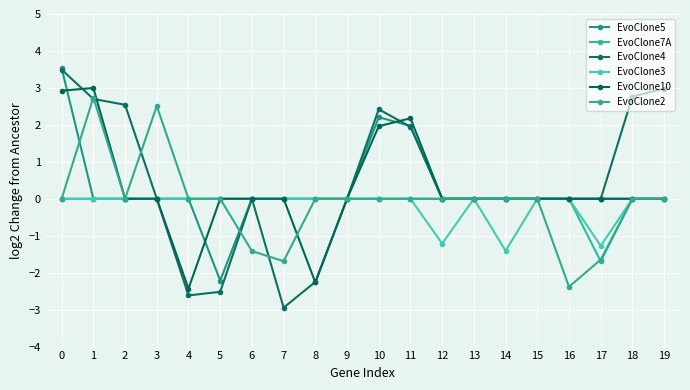

Reading right to left, what are all the values shown in this chart?

EvoClone5: 19=0.0	18=0.0	17=0.0	16=0.0	15=0.0	14=0.0	13=0.0	12=0.0	11=2.0	10=2.2	9=0.0	8=0.0	7=0.0	6=0.0	5=-2.2	4=0.0	3=0.0	2=0.0	1=0.0	0=3.5
EvoClone7A: 19=0.0	18=0.0	17=-1.7	16=0.0	15=0.0	14=0.0	13=0.0	12=0.0	11=0.0	10=0.0	9=0.0	8=0.0	7=0.0	6=0.0	5=0.0	4=0.0	3=0.0	2=0.0	1=0.0	0=0.0
EvoClone4: 19=3.0	18=2.8	17=0.0	16=0.0	15=0.0	14=0.0	13=0.0	12=0.0	11=1.9	10=2.4	9=0.0	8=-2.2	7=-2.9	6=0.0	5=-2.5	4=-2.6	3=0.0	2=2.5	1=2.7	0=3.5
EvoClone3: 19=0.0	18=0.0	17=-1.3	16=0.0	15=0.0	14=-1.4	13=0.0	12=-1.2	11=0.0	10=0.0	9=0.0	8=0.0	7=0.0	6=0.0	5=0.0	4=0.0	3=0.0	2=0.0	1=0.0	0=0.0
EvoClone10: 19=0.0	18=0.0	17=0.0	16=0.0	15=0.0	14=0.0	13=0.0	12=0.0	11=2.2	10=2.0	9=0.0	8=-2.3	7=0.0	6=0.0	5=0.0	4=-2.4	3=0.0	2=0.0	1=3.0	0=2.9
EvoClone2: 19=0.0	18=0.0	17=-1.6	16=-2.4	15=0.0	14=0.0	13=0.0	12=0.0	11=0.0	10=0.0	9=0.0	8=0.0	7=-1.7	6=-1.4	5=0.0	4=0.0	3=2.5	2=0.0	1=2.7	0=0.0